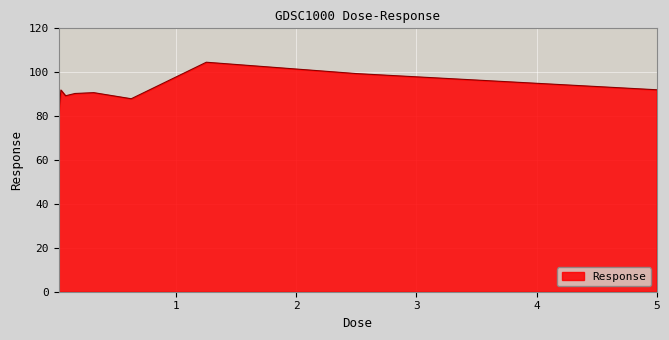

What is the greatest value displayed?

104.6